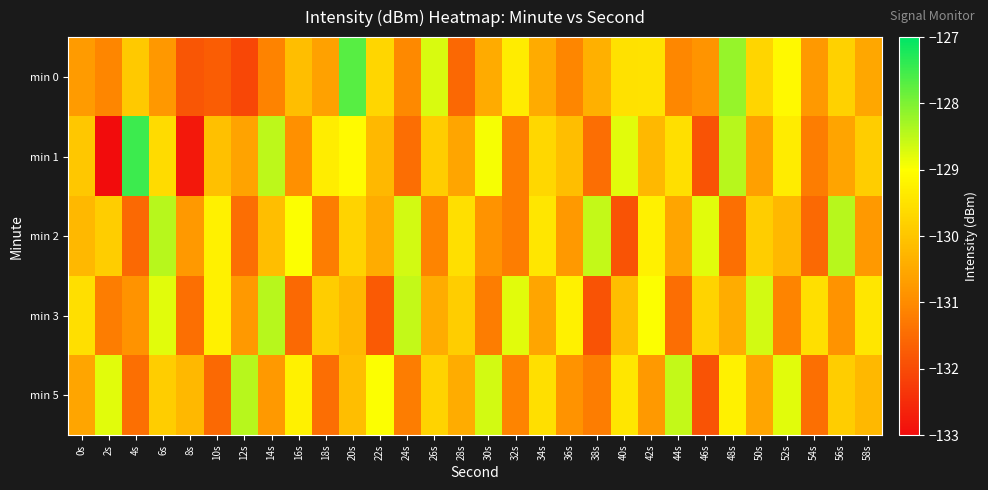

At which category is the sum across all series the highest?

20s